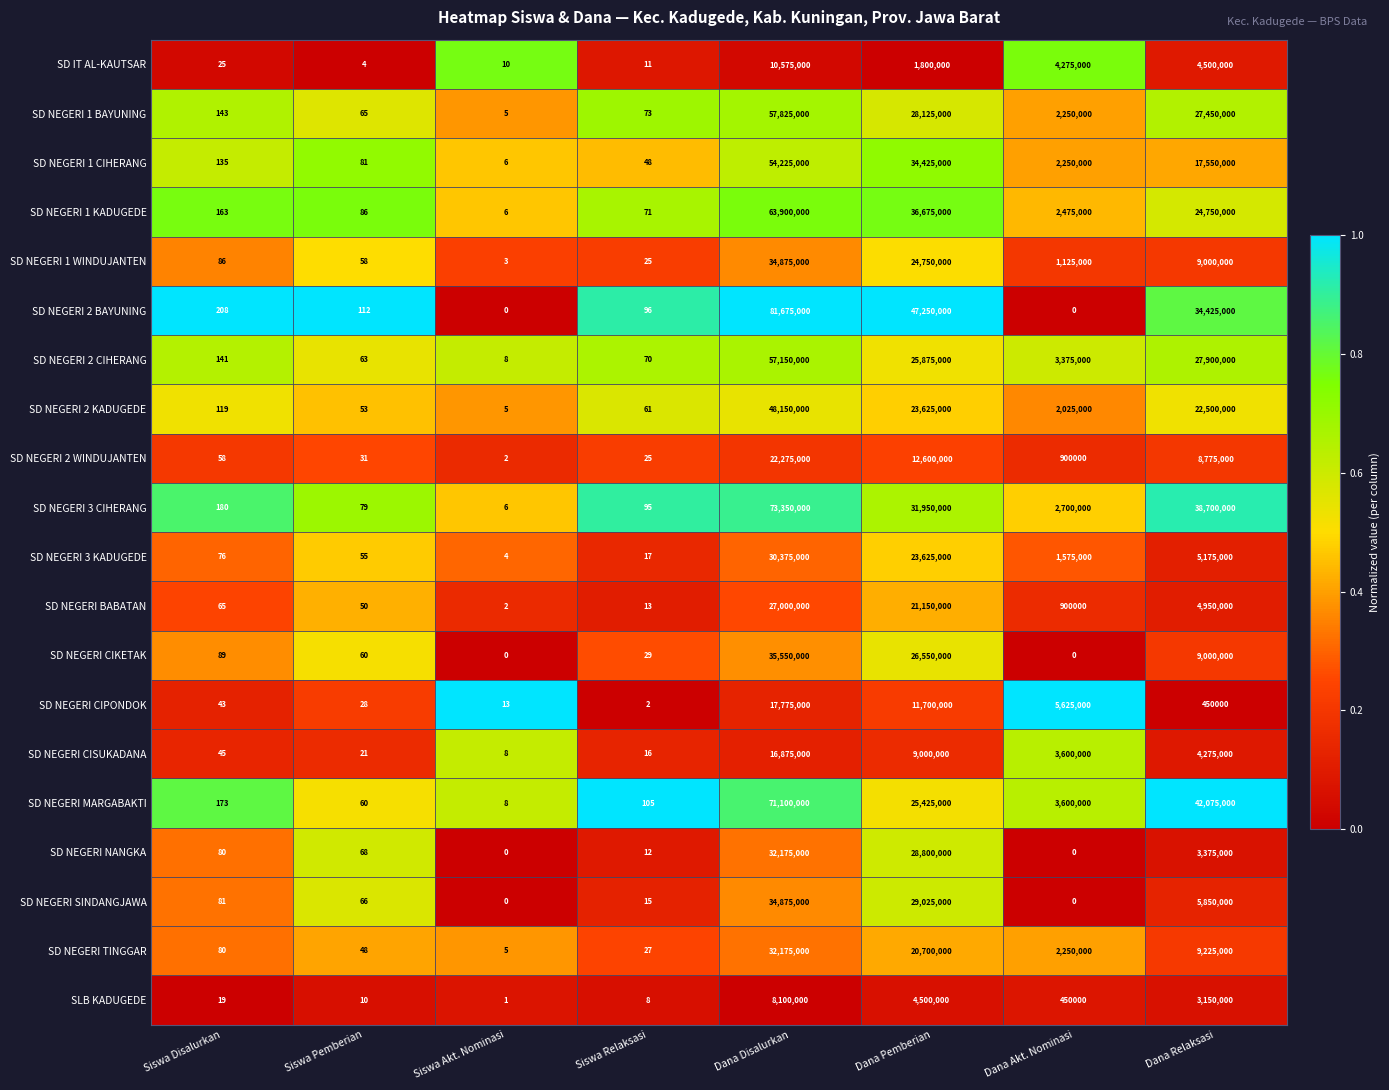

What is the difference between the highest and lowest values at Dana Akt. Nominasi?

5625000